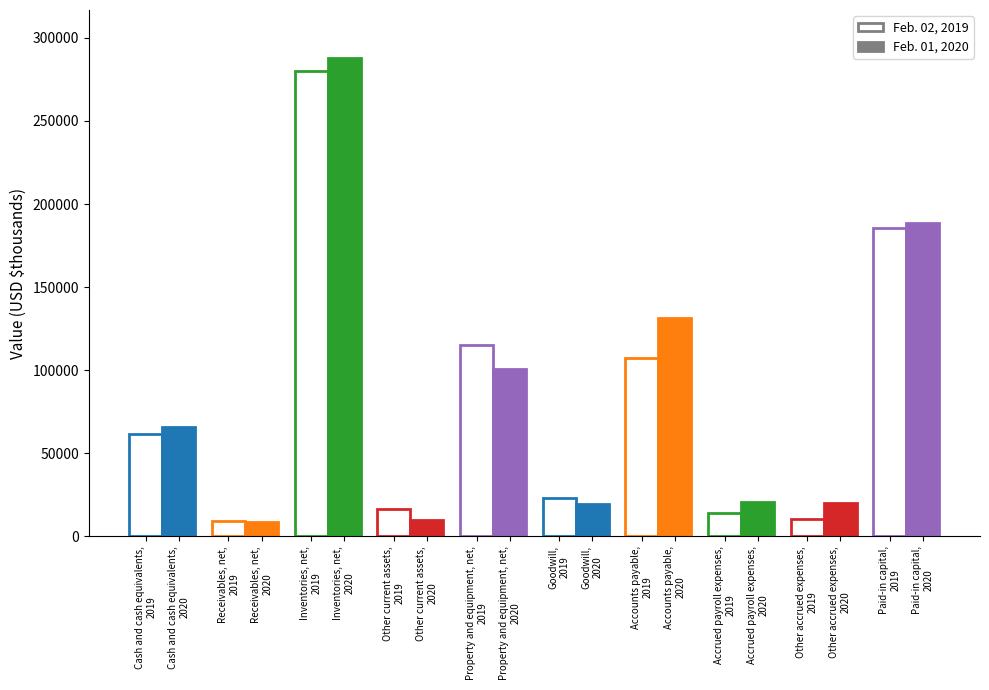

Rank the series at Paid-in capital from lowest to highest value.

Feb. 02, 2019, Feb. 01, 2020